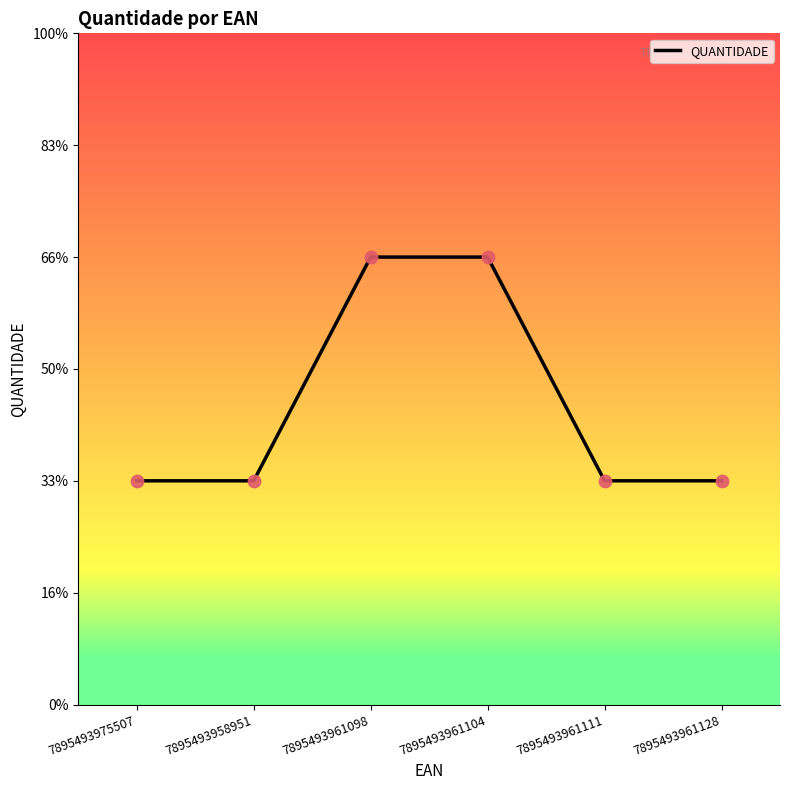

What is the ratio of the value at 7895493961128 to the value at 7895493975507?

1.0